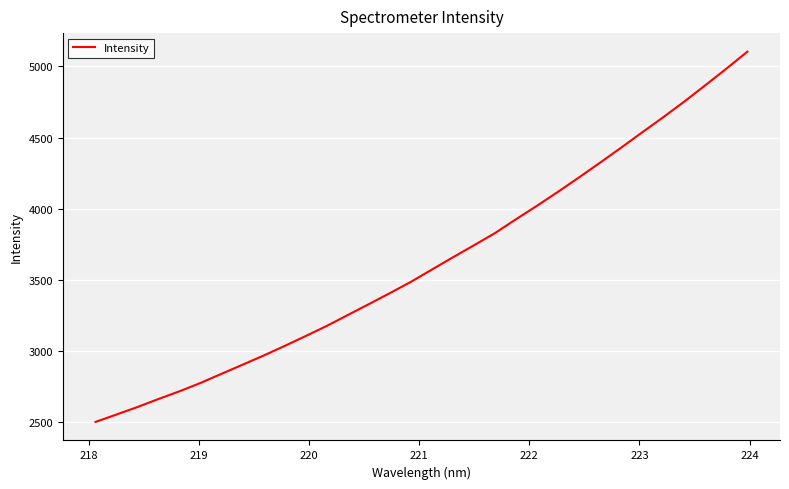

What is the greatest value displayed?

5104.1